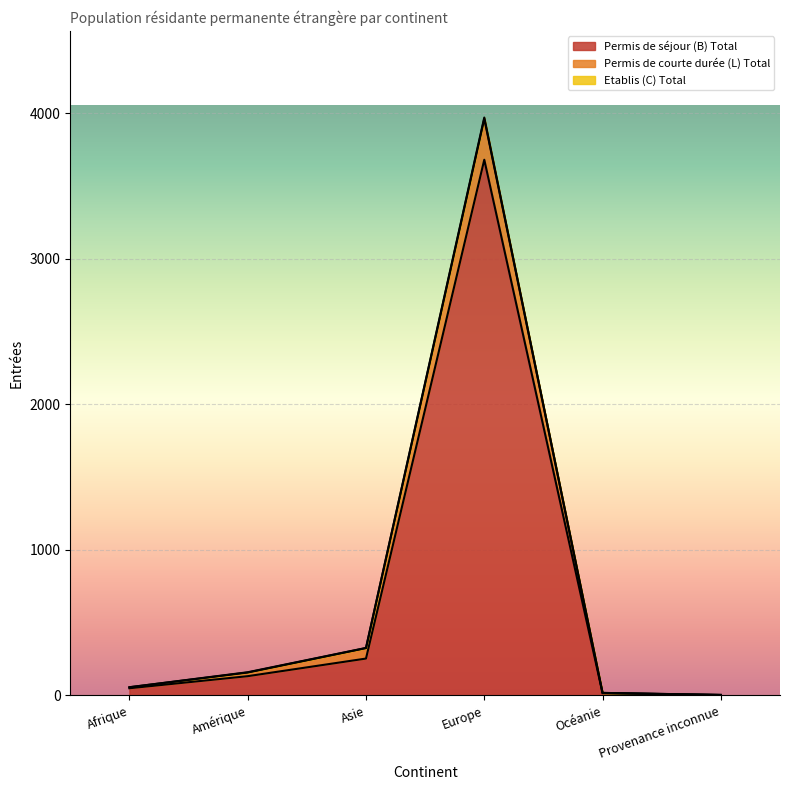

At which category is the sum across all series the highest?

Europe